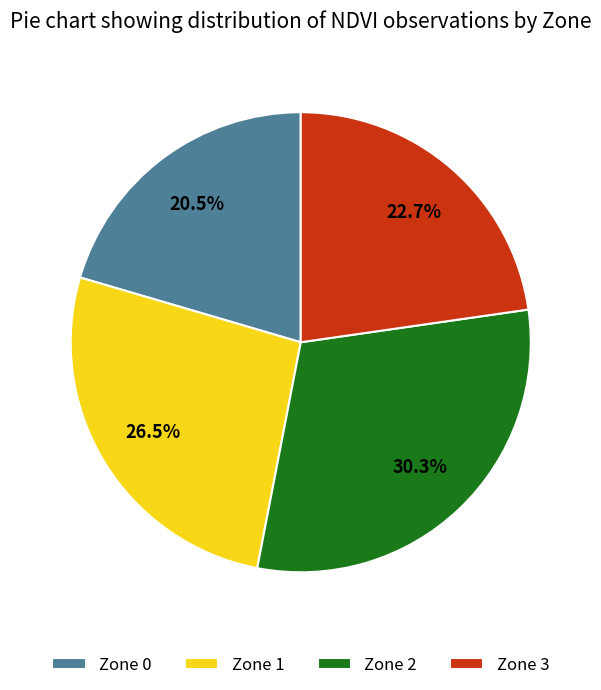

How many slices are in this pie chart?

4